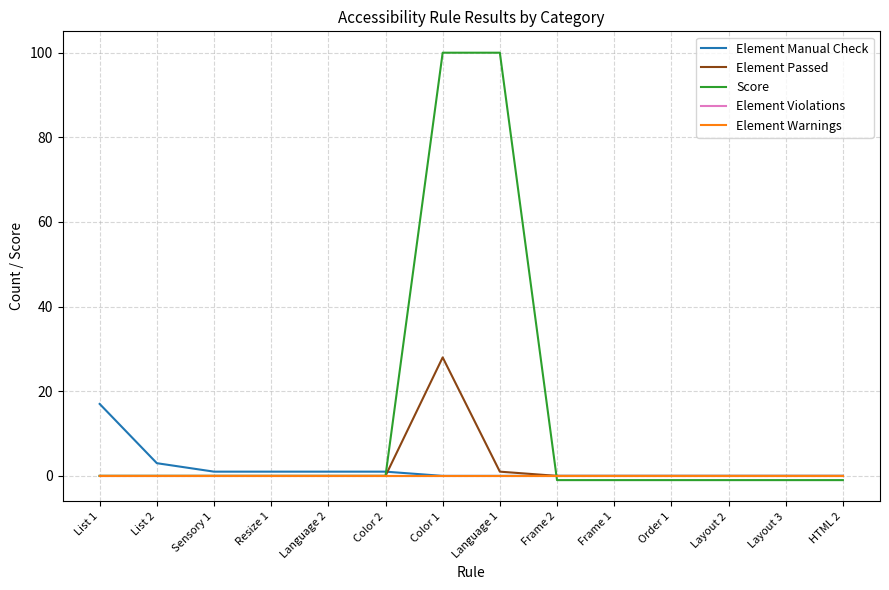

How many times do Element Manual Check and Element Passed cross each other?

1